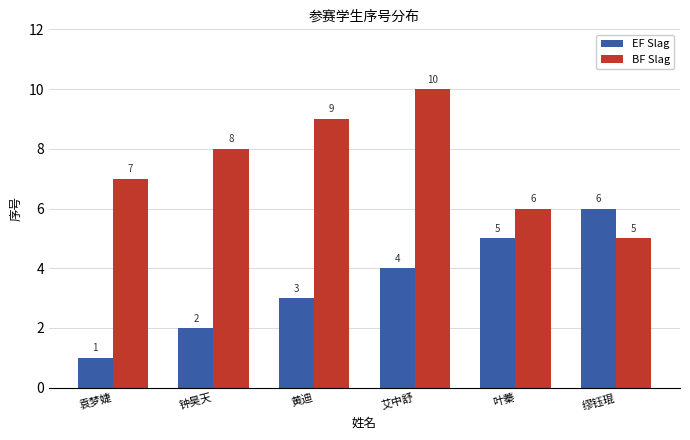

Are the bars grouped side by side (vs. stacked)?

Yes